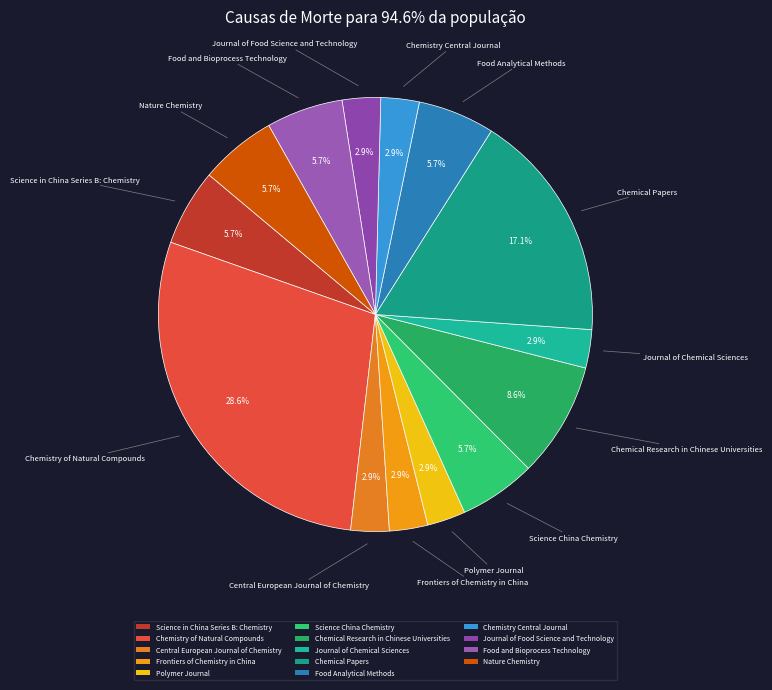

To the nearest percent, what percentage of the pie is Nature Chemistry?

6%